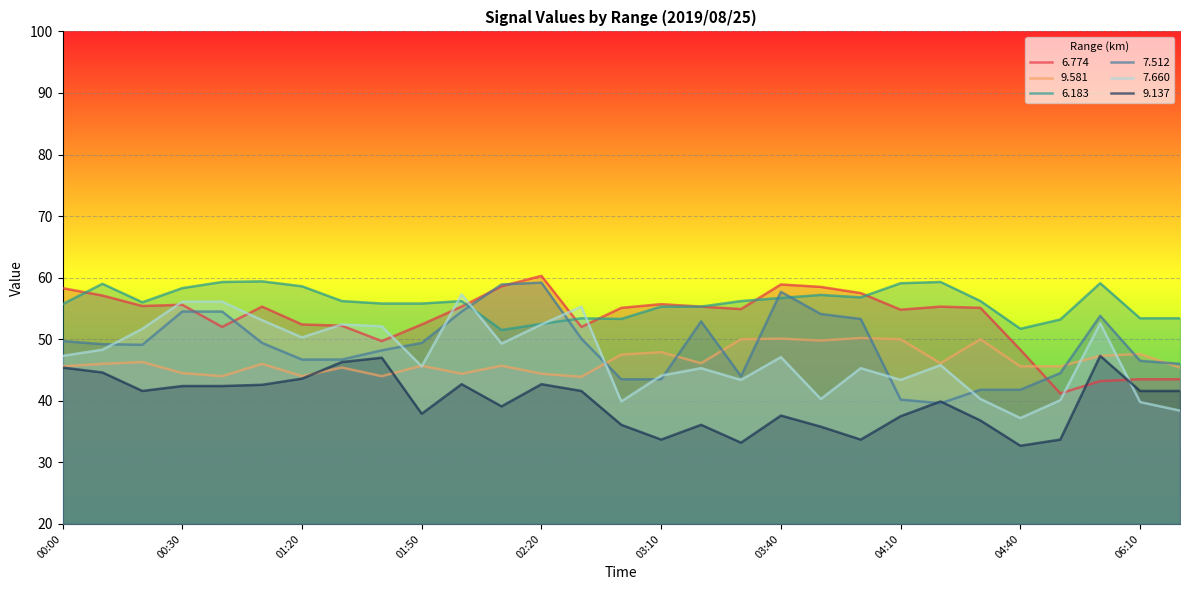

Is the value of   6.183 at 01:30 greater than the value of   9.581 at 03:40?

Yes